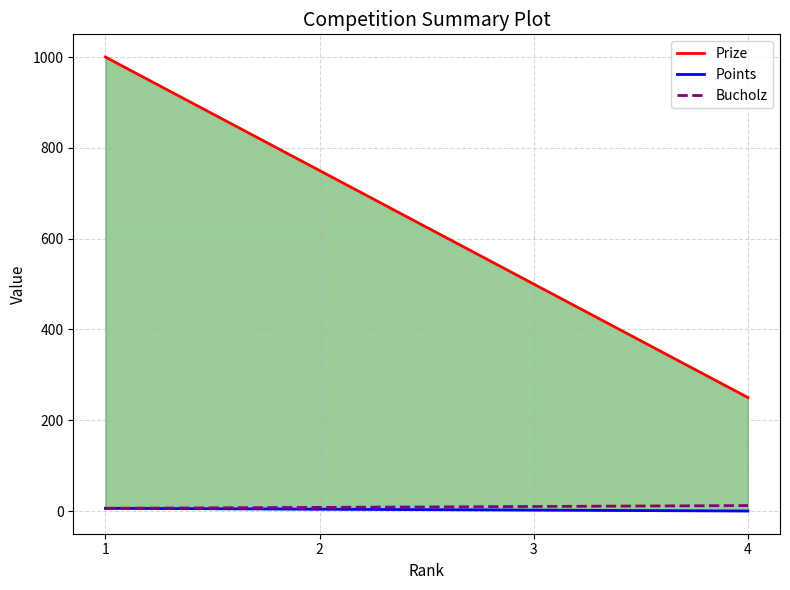

What is the lowest value of the Bucholz series?

6